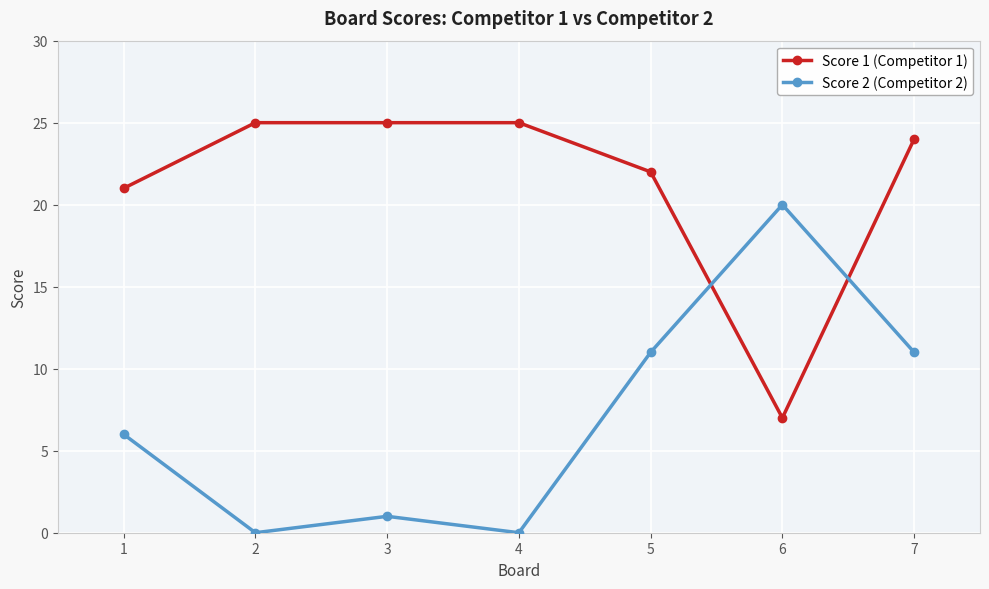

At which category does Score 2 (Competitor 2) reach its first local peak?

3